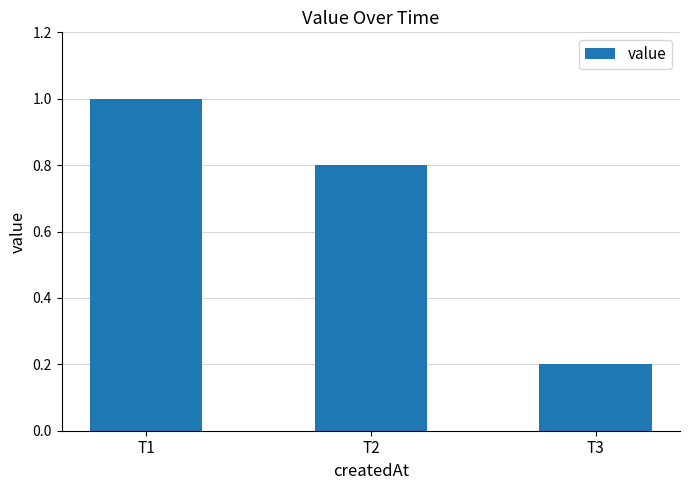

Reading left to right, what are all the values shown in this chart?

T1=1.0	T2=0.8	T3=0.2